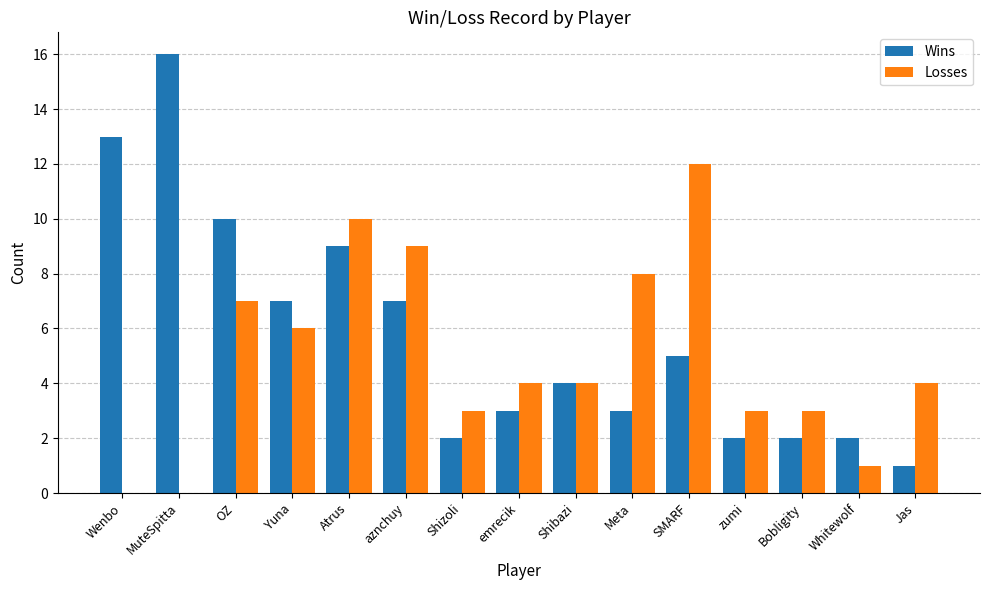

How many groups of bars are there?

15